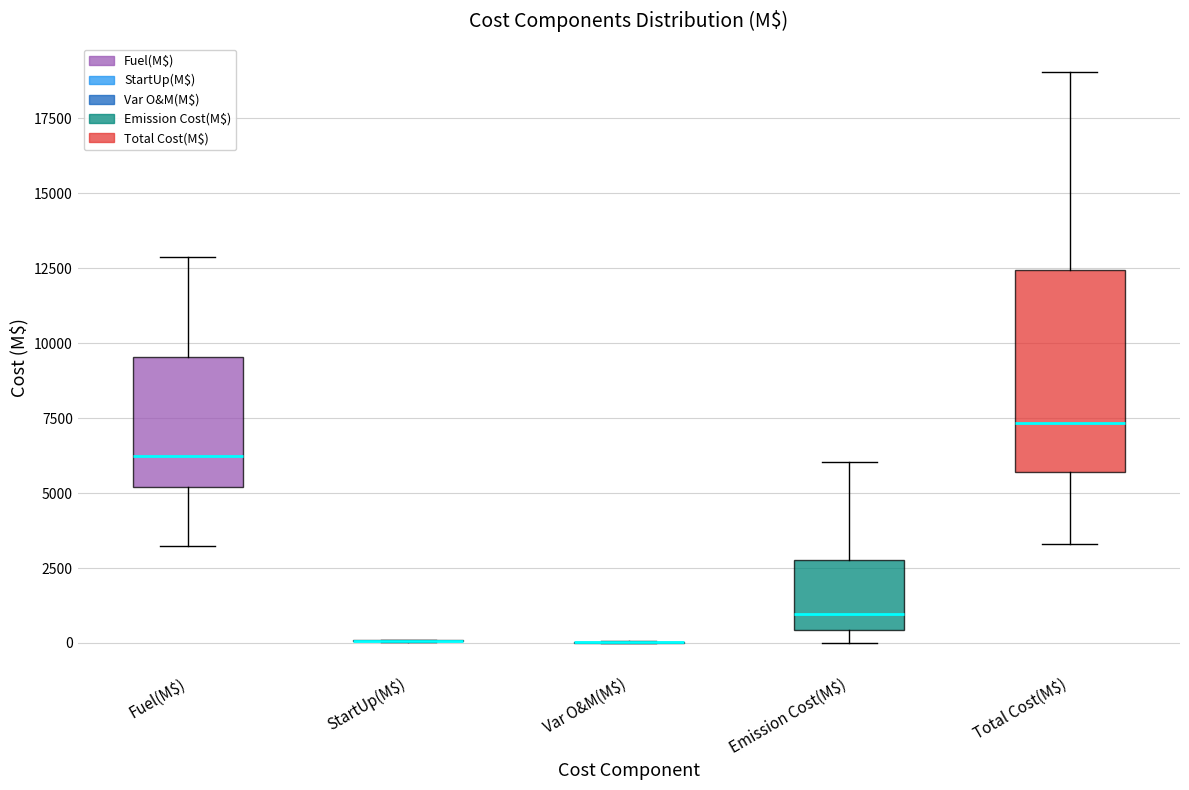

Reading left to right, transcribe this box plot: for each box, give where its median line is, the range the box spans, and where its two whiskers end, as read against the y-axis. The values are not printed on the chart, so give them approximately, as read against the axis.

Fuel(M$): median 6000, box 5000 to 9500, whiskers 3000 to 13000
StartUp(M$): box collapsed to a line at 0, whiskers 0 to 0
Var O&M(M$): box collapsed to a line at 0, whiskers 0 to 0
Emission Cost(M$): median 1000, box 500 to 3000, whiskers 0 to 6000
Total Cost(M$): median 7500, box 5500 to 12500, whiskers 3500 to 19000